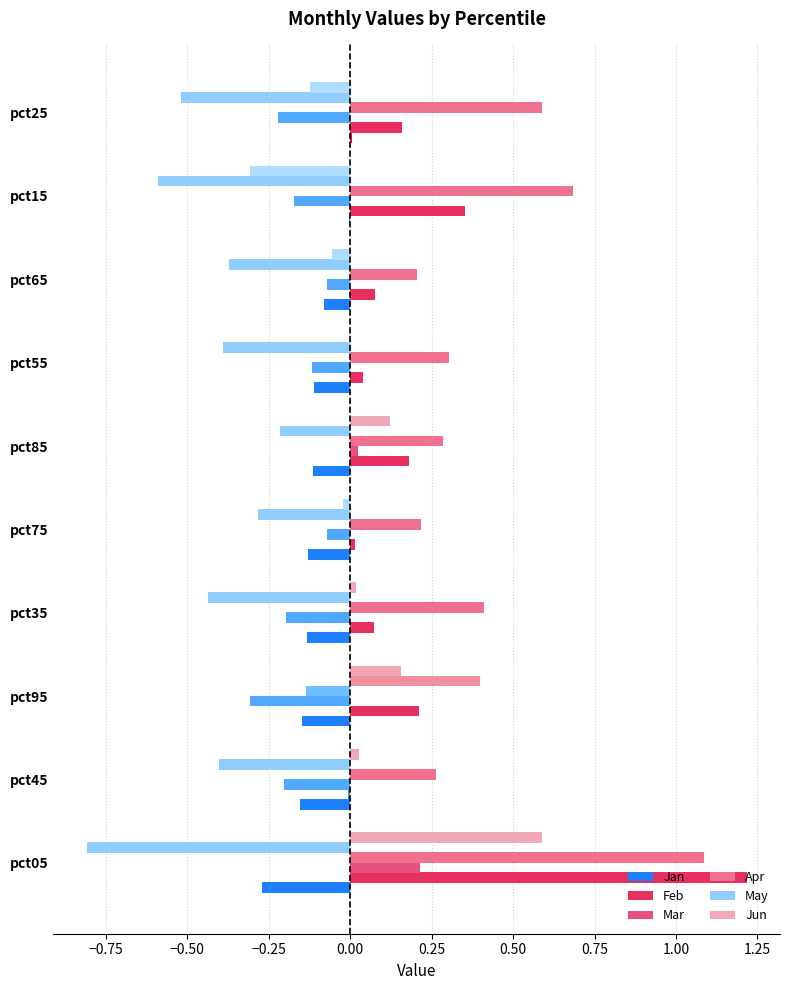

How many positive values does the Apr series have?

9